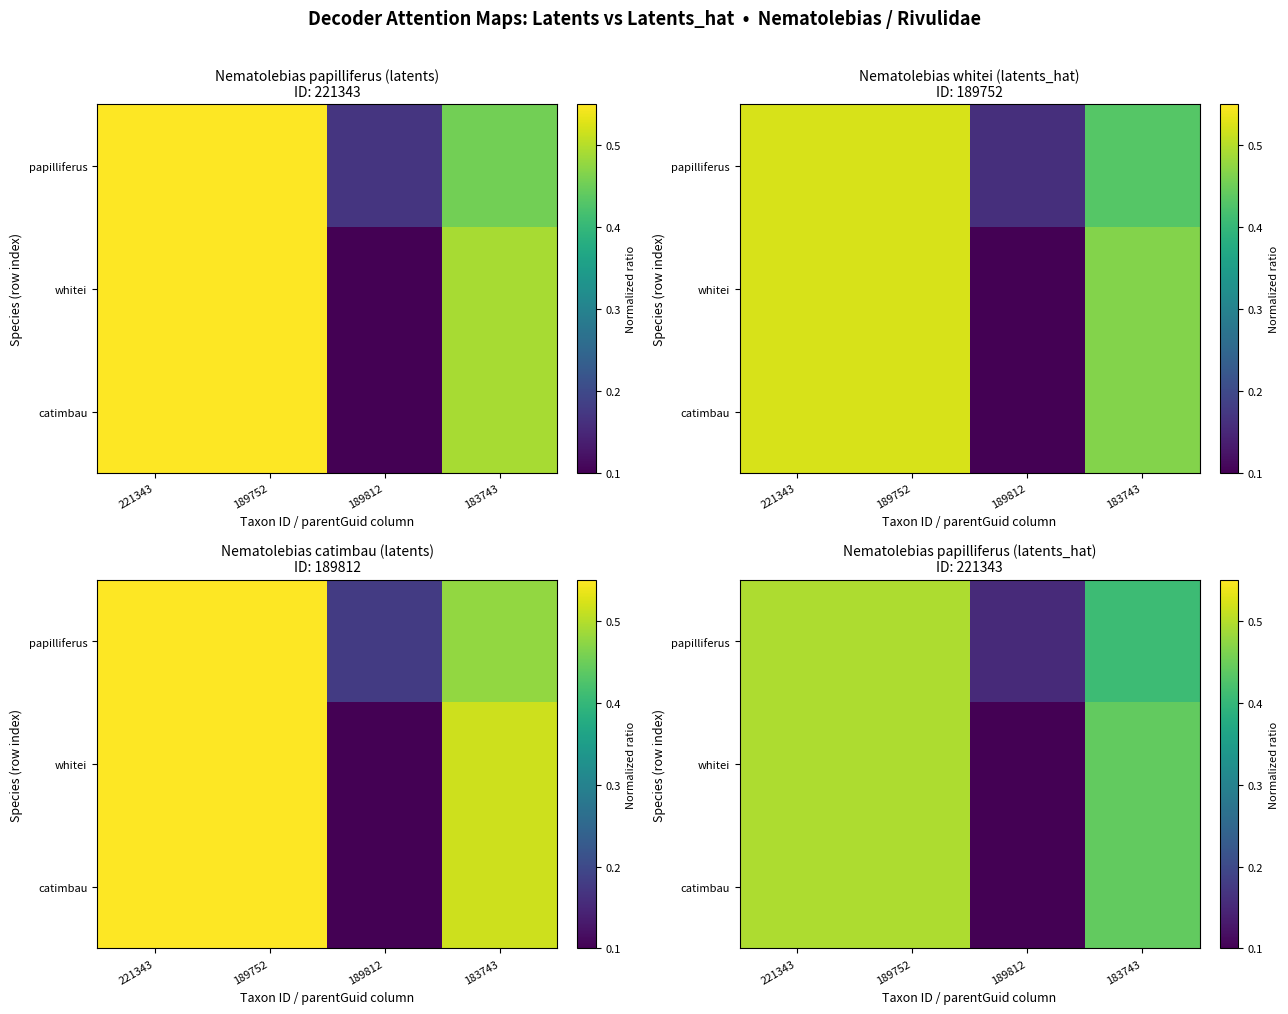

At which category is the sum across all series the highest?

221343